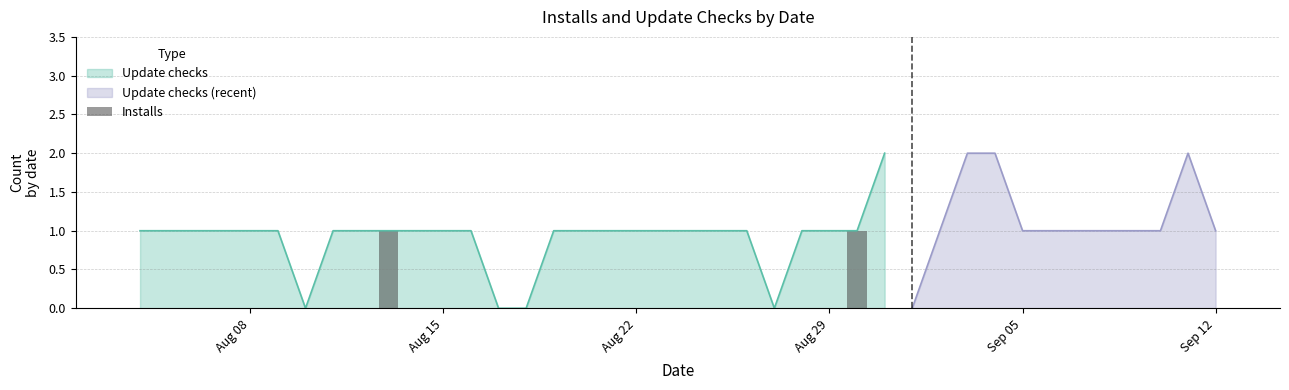

The value of Update checks at Aug 29 is 1. True or false?

True